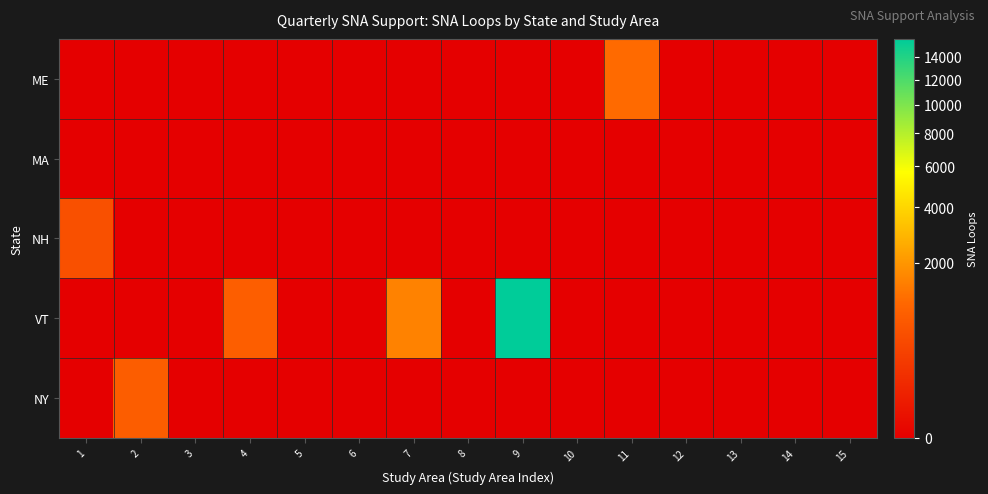

Reading left to right, what are all the values shown in this chart?

ME: 1=0	2=0	3=0	4=0	5=0	6=0	7=0	8=0	9=0	10=0	11=1087	12=0	13=0	14=0	15=0
MA: 1=0	2=0	3=0	4=0	5=0	6=0	7=0	8=0	9=0	10=0	11=0	12=0	13=0	14=0	15=0
NH: 1=563	2=0	3=0	4=0	5=0	6=0	7=0	8=0	9=0	10=0	11=0	12=0	13=0	14=0	15=0
VT: 1=0	2=0	3=0	4=830	5=0	6=0	7=1547	8=0	9=15723	10=0	11=0	12=0	13=0	14=0	15=0
NY: 1=0	2=810	3=0	4=0	5=0	6=0	7=0	8=0	9=0	10=0	11=0	12=0	13=0	14=0	15=0